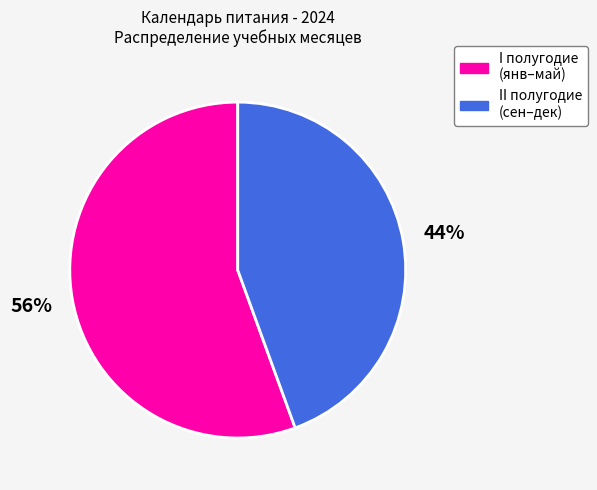

How many segments does this pie chart have?

2